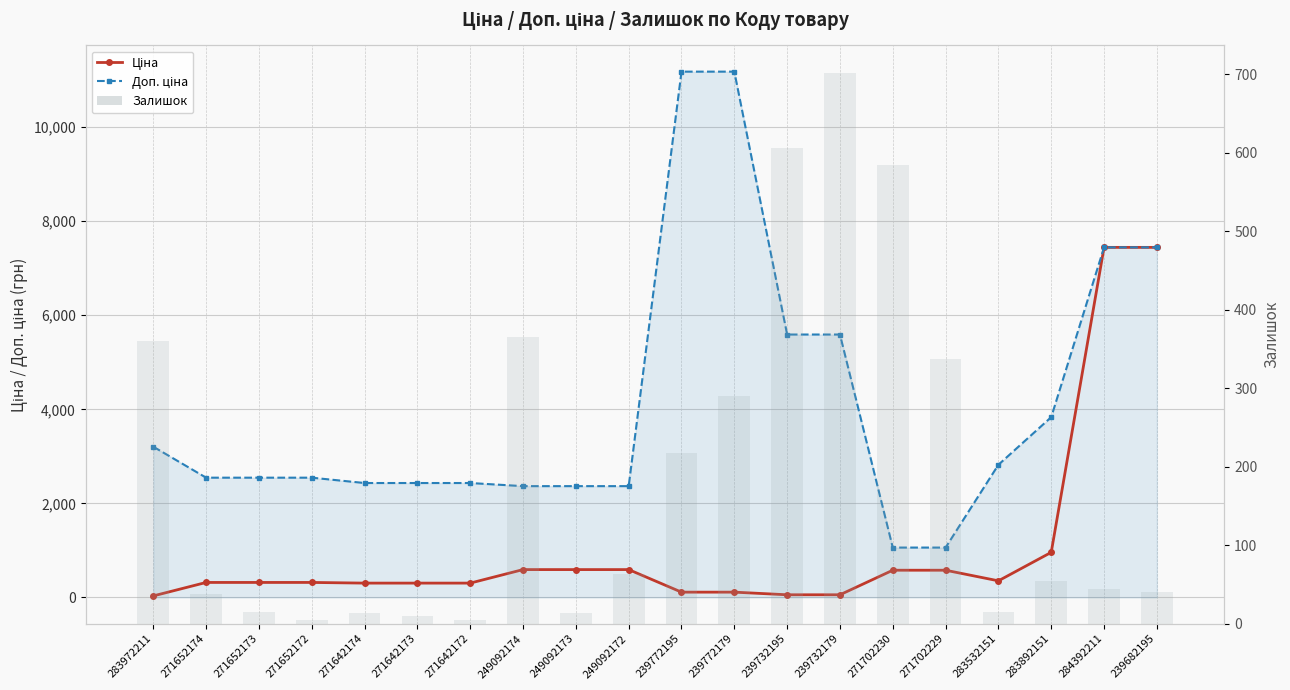

At which label does Ціна first exceed 318?

271652174